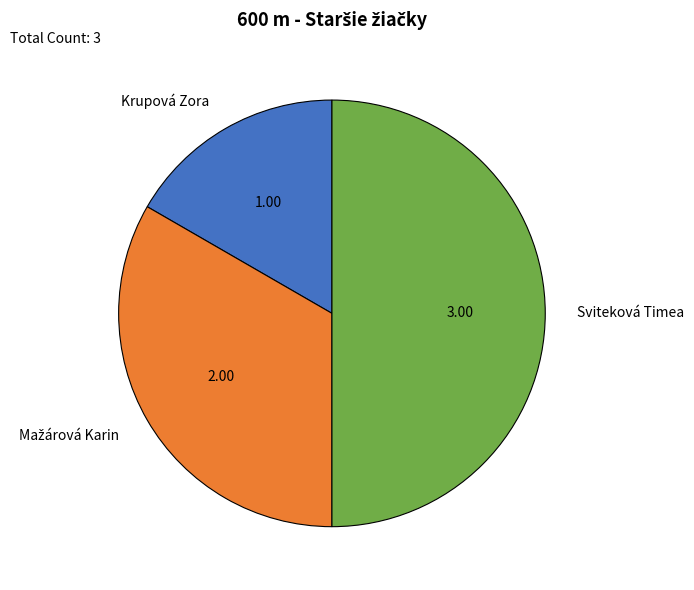

Is the sum of Sviteková Timea and Krupová Zora greater than half?

Yes